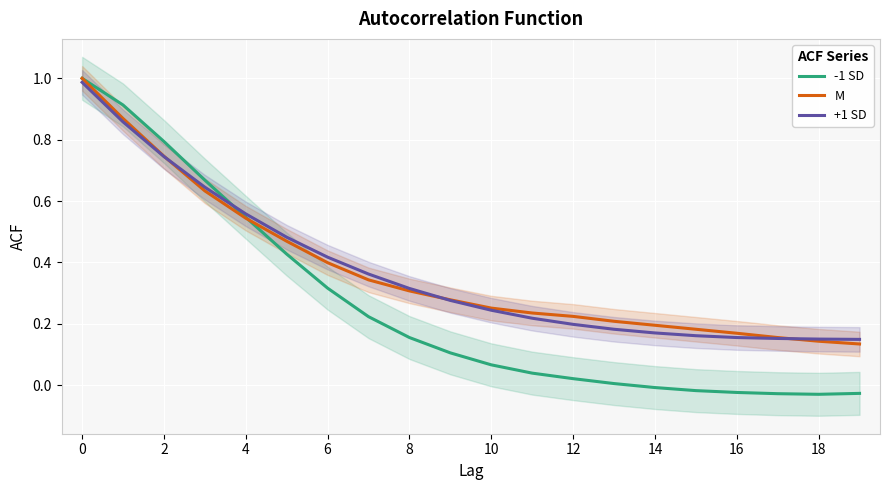

How many lines are shown in the chart?

3